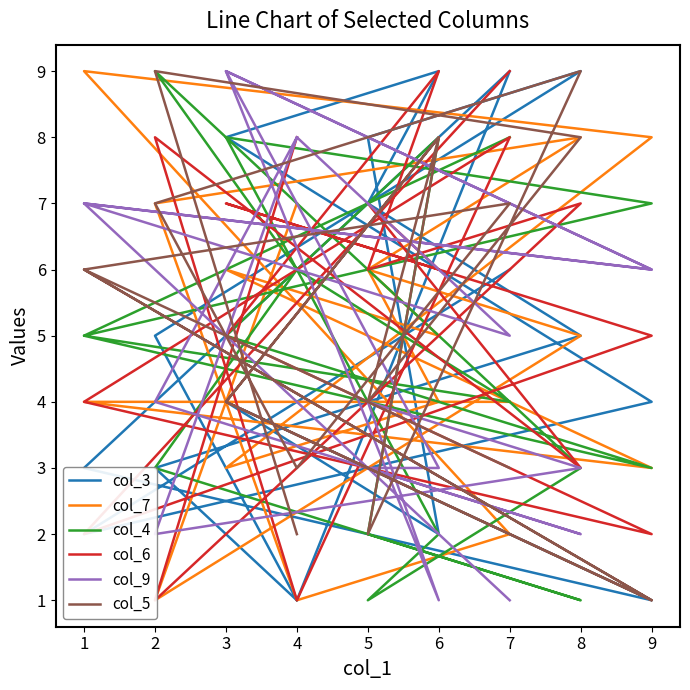

At which category does col_4 reach its first local peak?

6